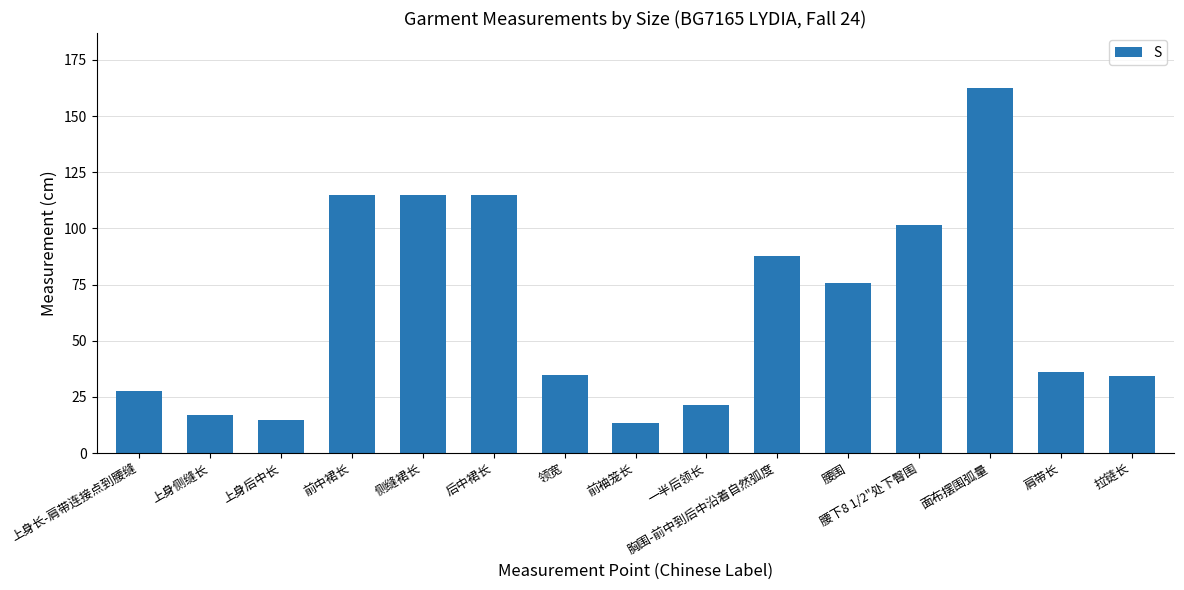

True or false: the data shows 75.6 at 腰围.

True